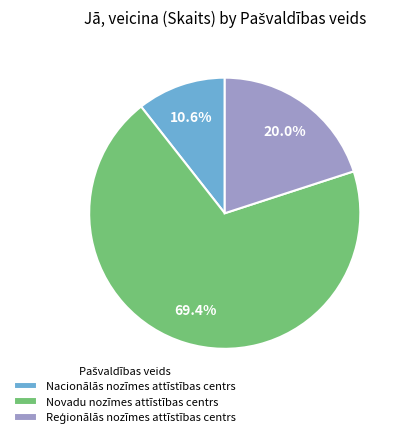

Does any single category account for the majority?

Yes